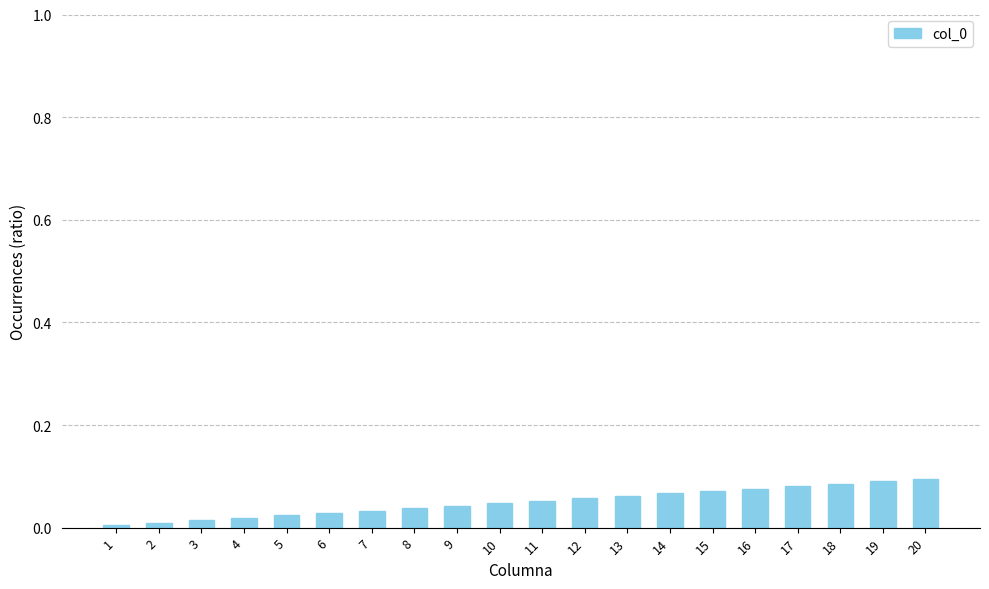

True or false: the data shows 0.0 at 16.

False